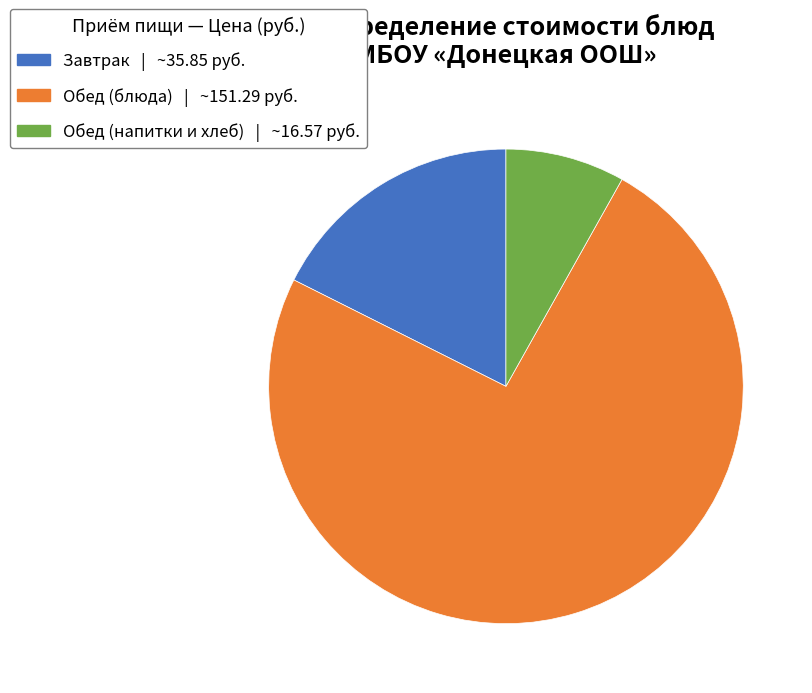

Is there any slice that represents more than half of the pie?

Yes